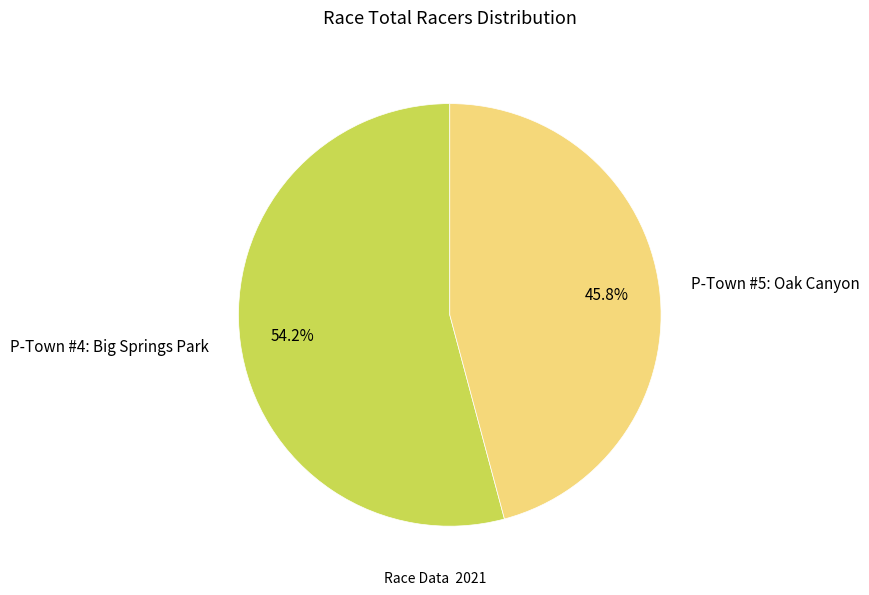

Is there any slice that represents more than half of the pie?

Yes